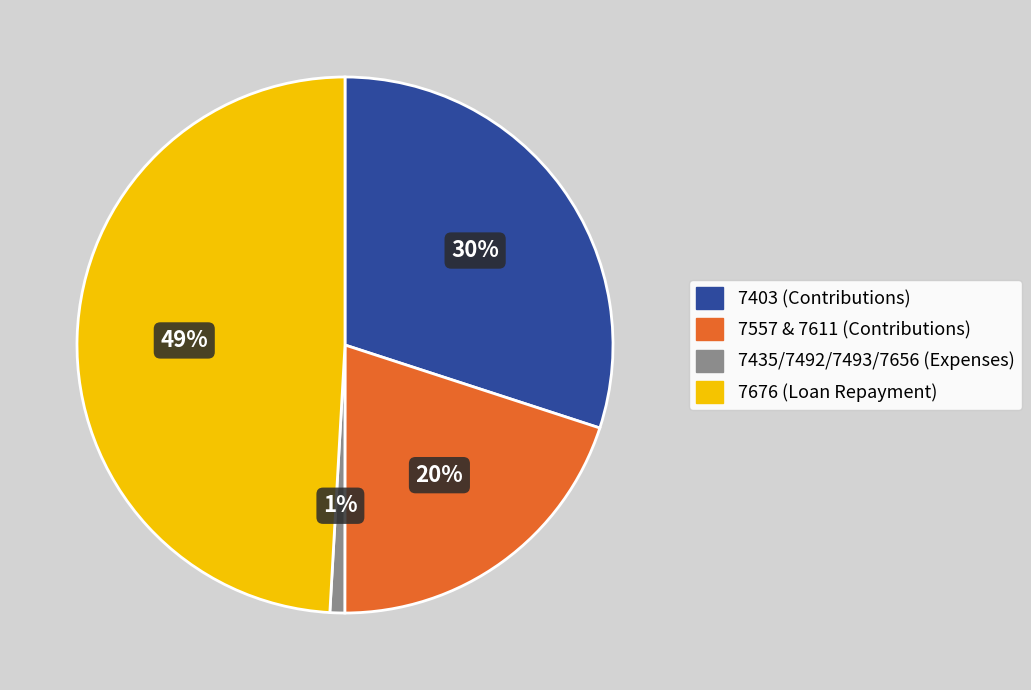

To the nearest percent, what is the average slice percentage?

25%